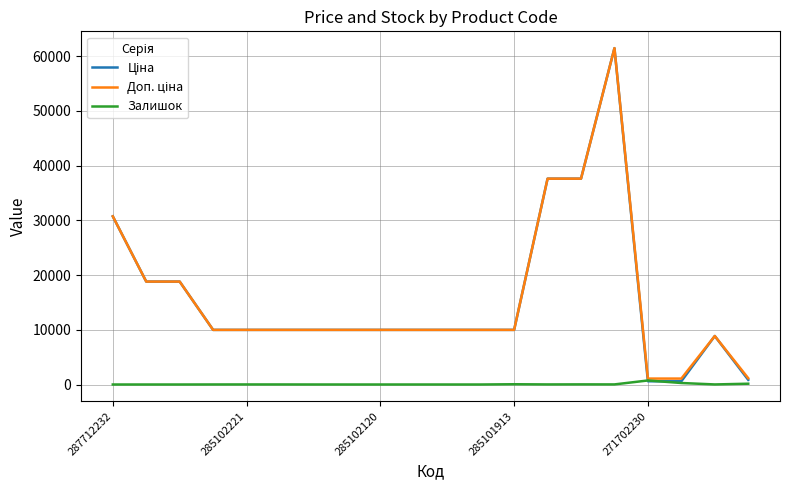

What is the greatest value displayed?

61434.3